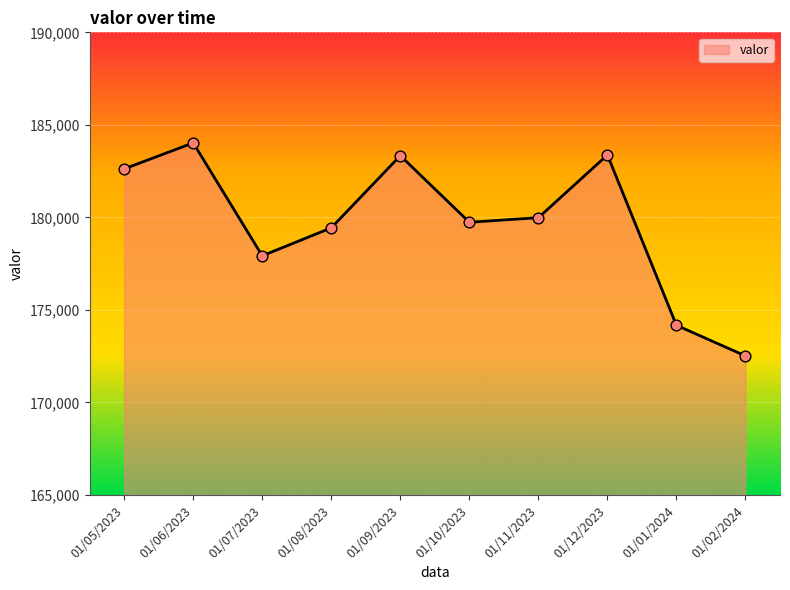

Approximately how many times larger is the value at 01/09/2023 compared to 01/12/2023?

1.0